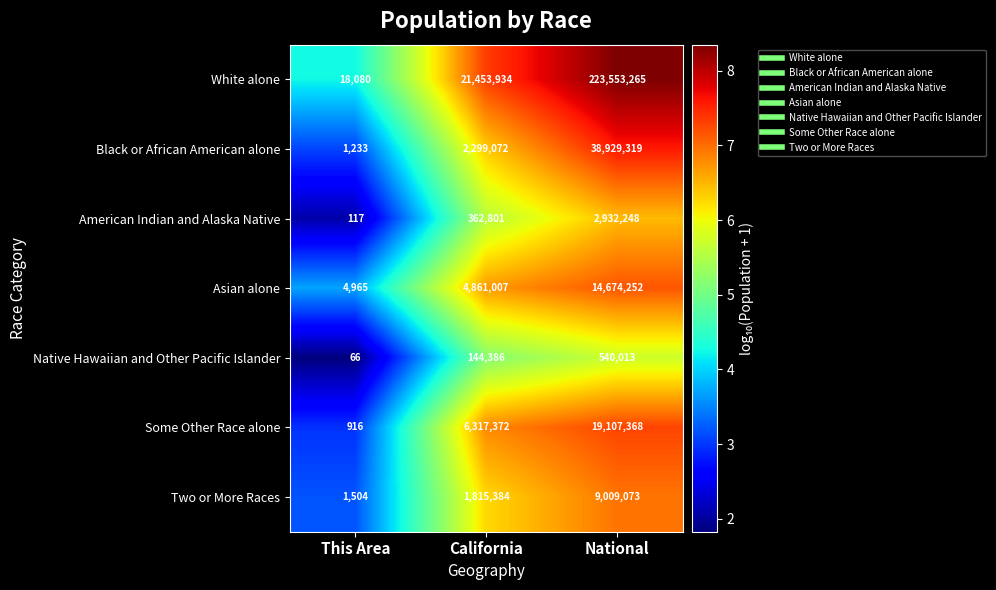

What is the lowest value of the Native Hawaiian and Other Pacific Islander series?

66